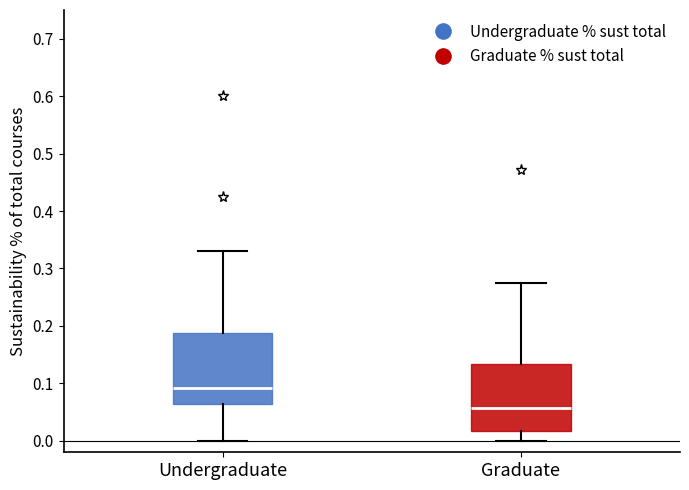

Where is the lower edge of the box for Graduate on the y-axis? The values are not printed on the chart, so give them approximately, as read against the axis.

0.02